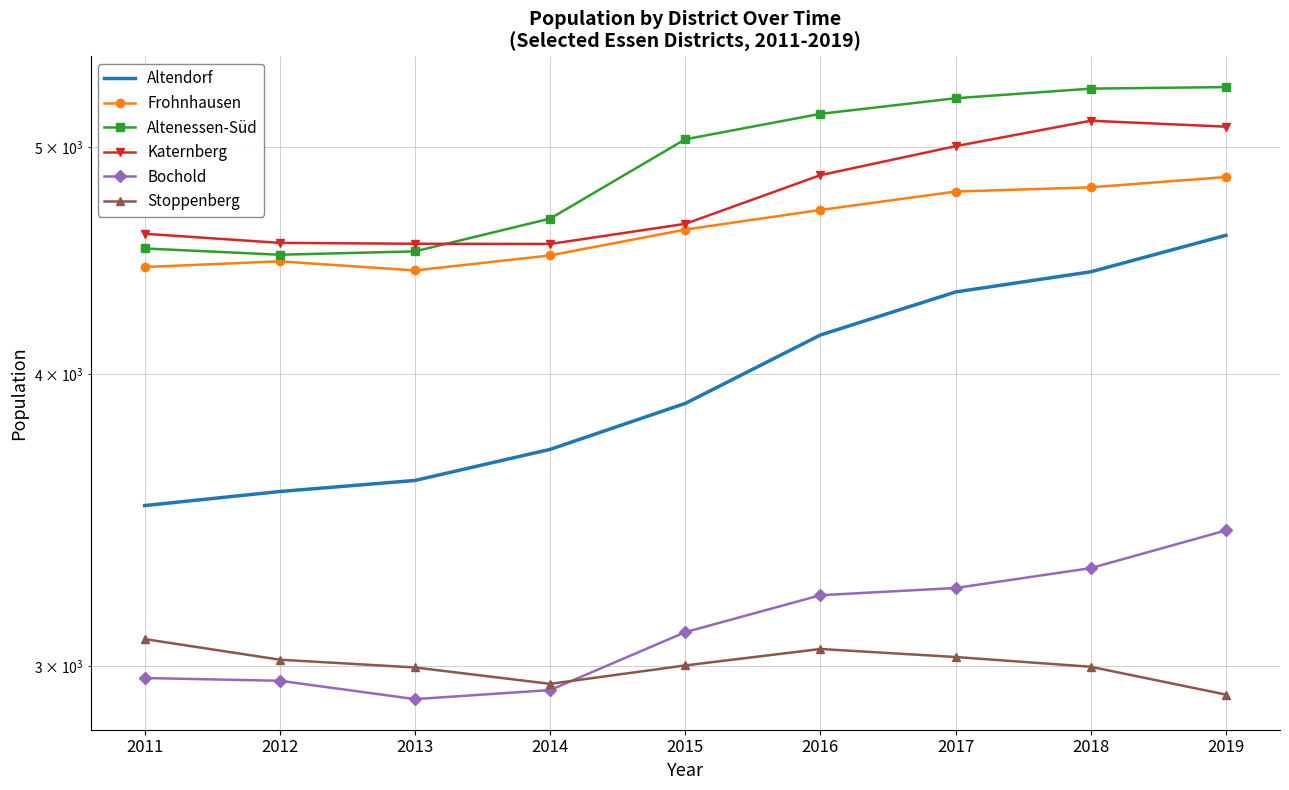

What is the value of the Frohnhausen point at the 5th from the left?

4611